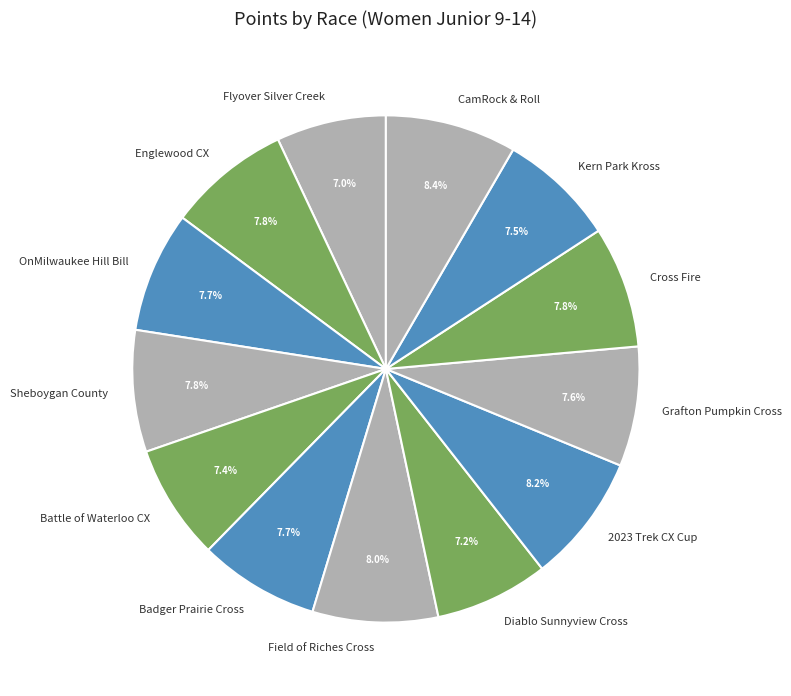

To the nearest percent, what is the combined percentage of CamRock & Roll and Kern Park Kross?

16%